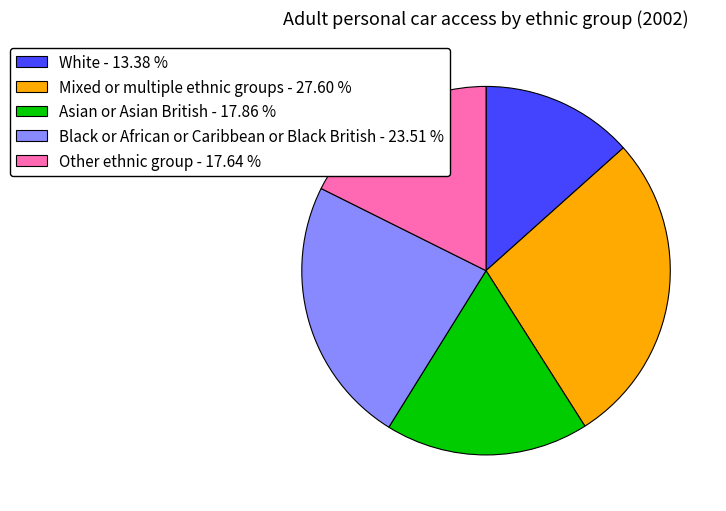

How many slices are in this pie chart?

5